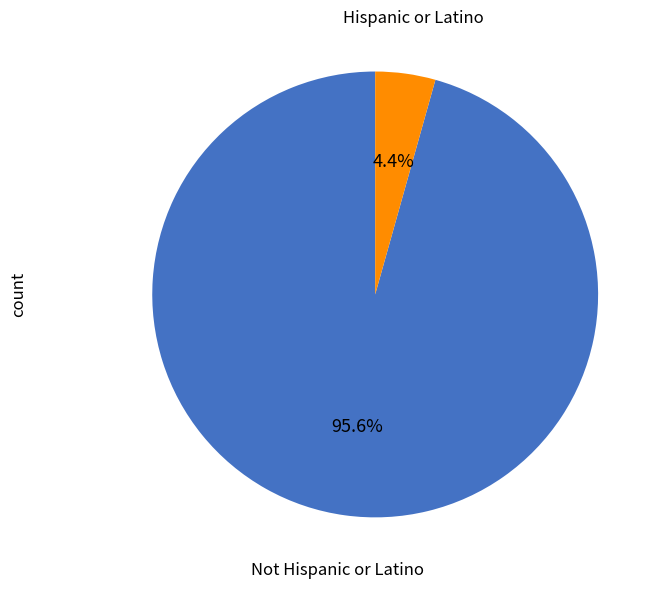

Is there a majority slice in this chart?

Yes